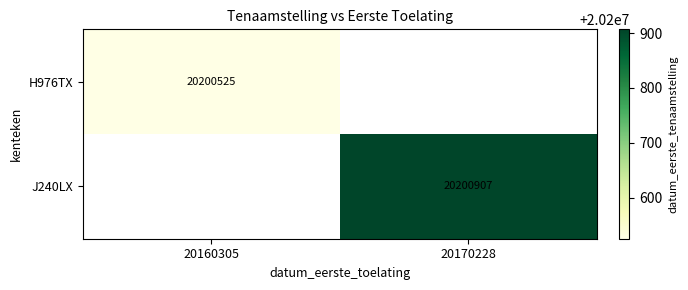

At how many categories does at least one series exceed 20200647?

1